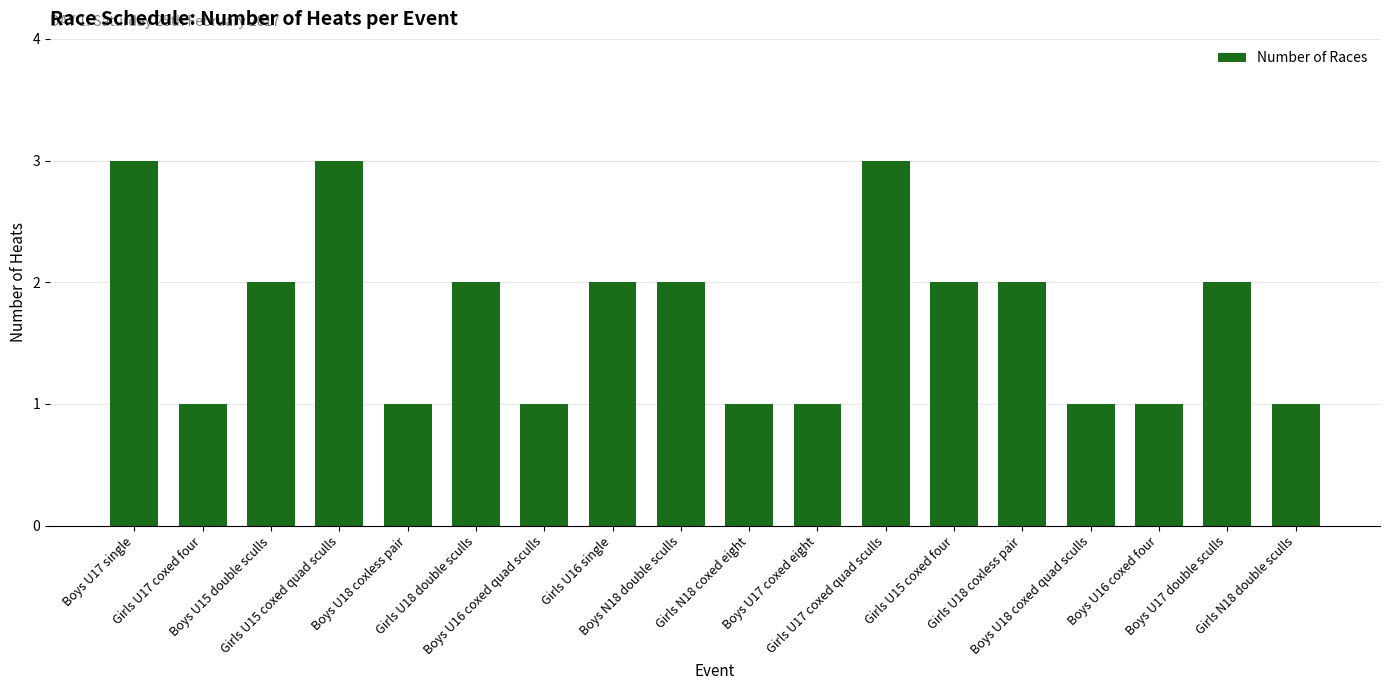

Does the chart contain any negative values?

No